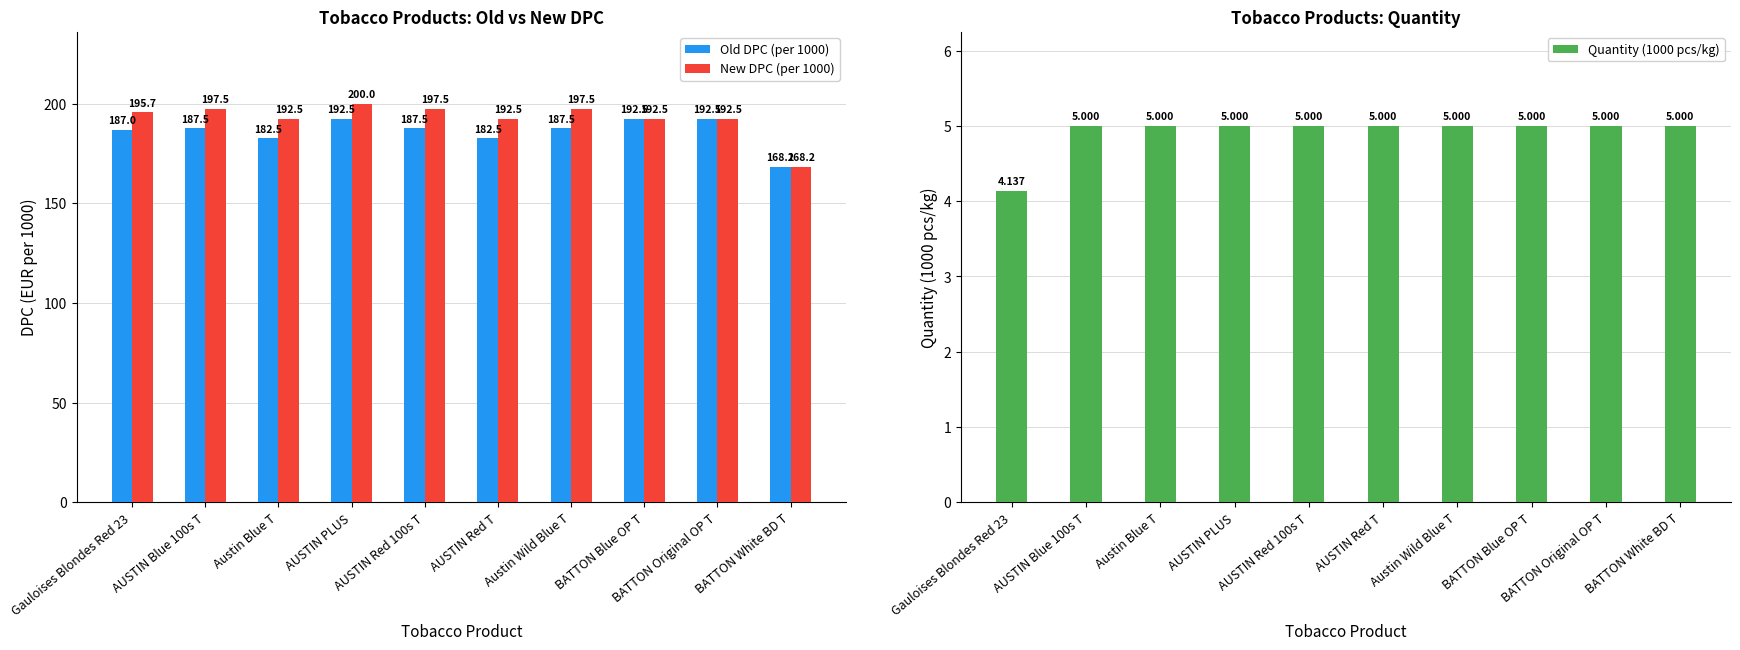

Which label corresponds to the largest value in the chart?

AUSTIN PLUS